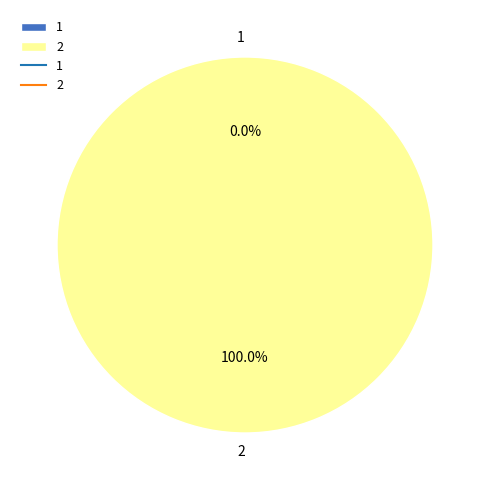

Rank the categories by value from lowest to highest.

1, 2